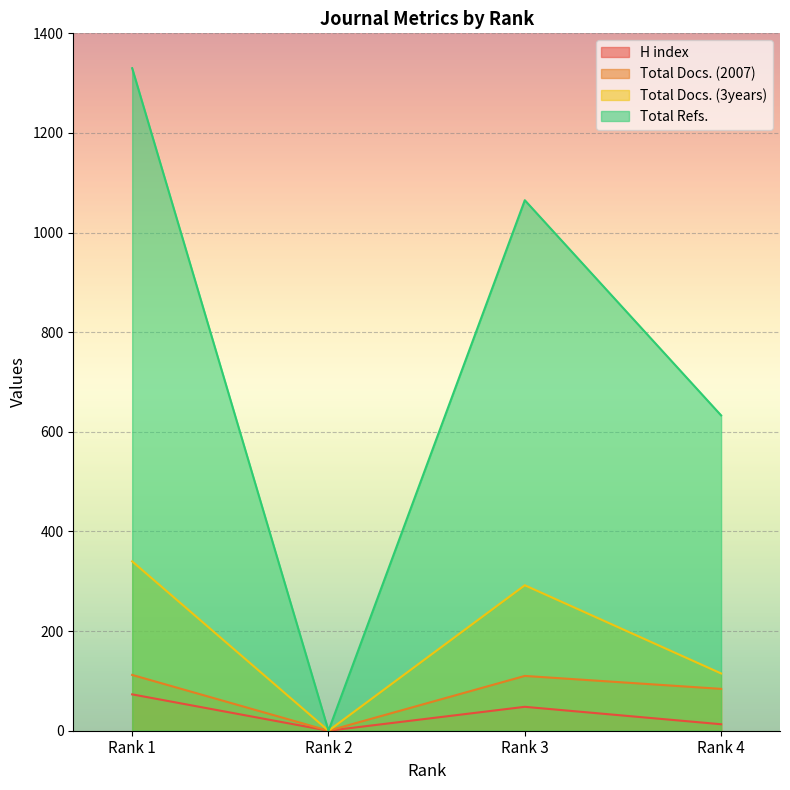

In H index, how many points are higher than both neighbors (excluding endpoints)?

1